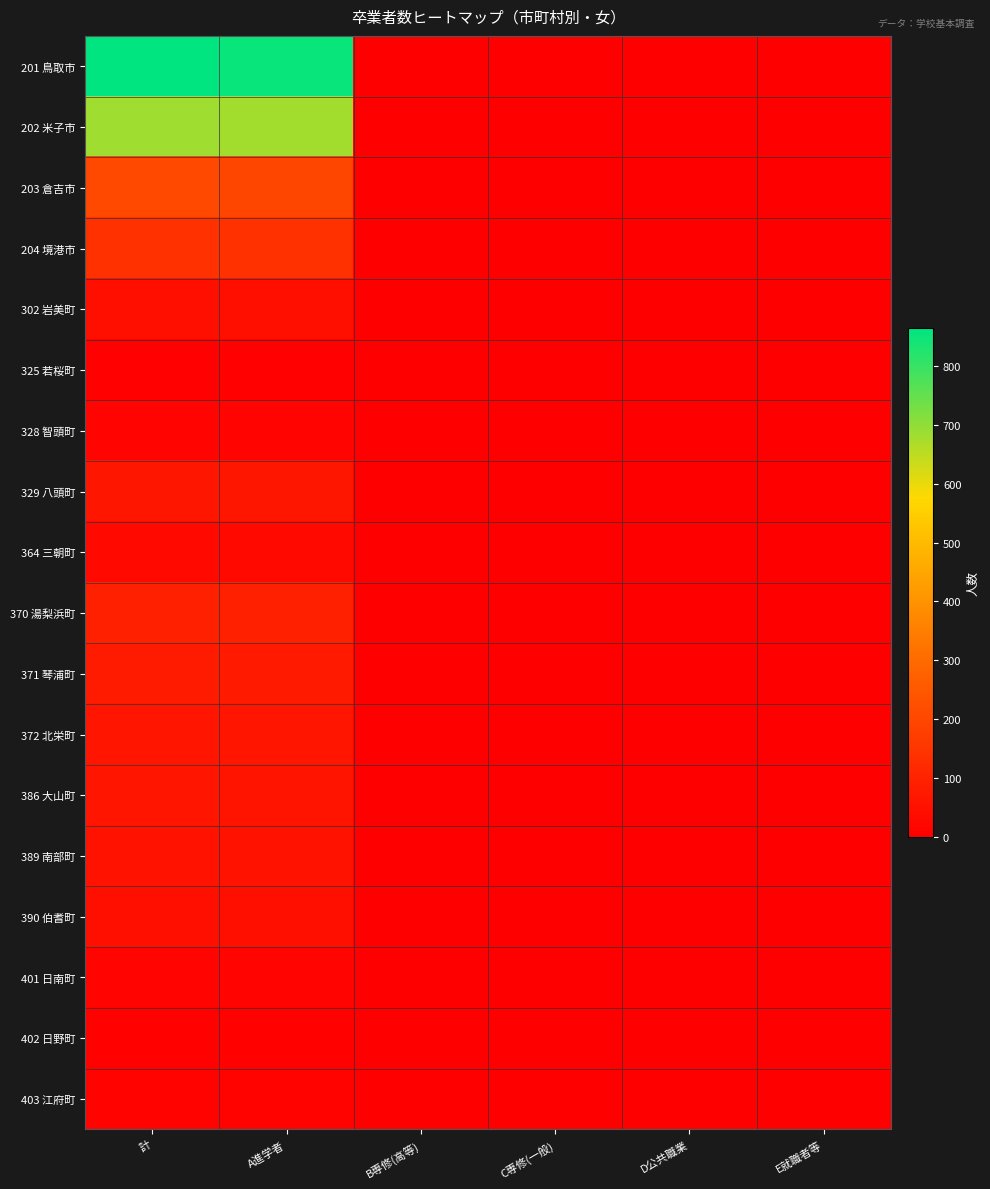

Which series has the largest total across all categories?

201 鳥取市